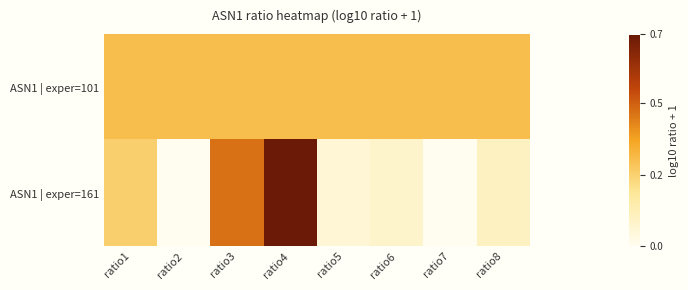

What is the spread (max minus min) of values at ratio2?

0.3